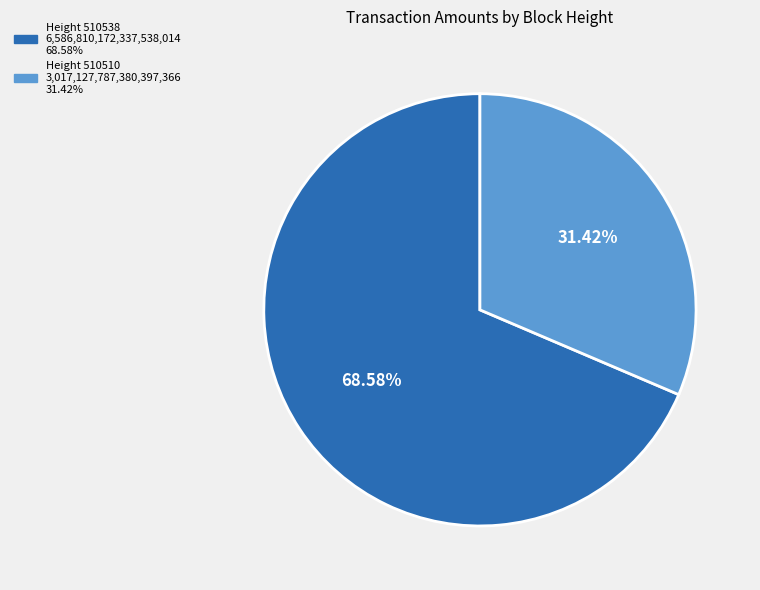

Does any single category account for the majority?

Yes